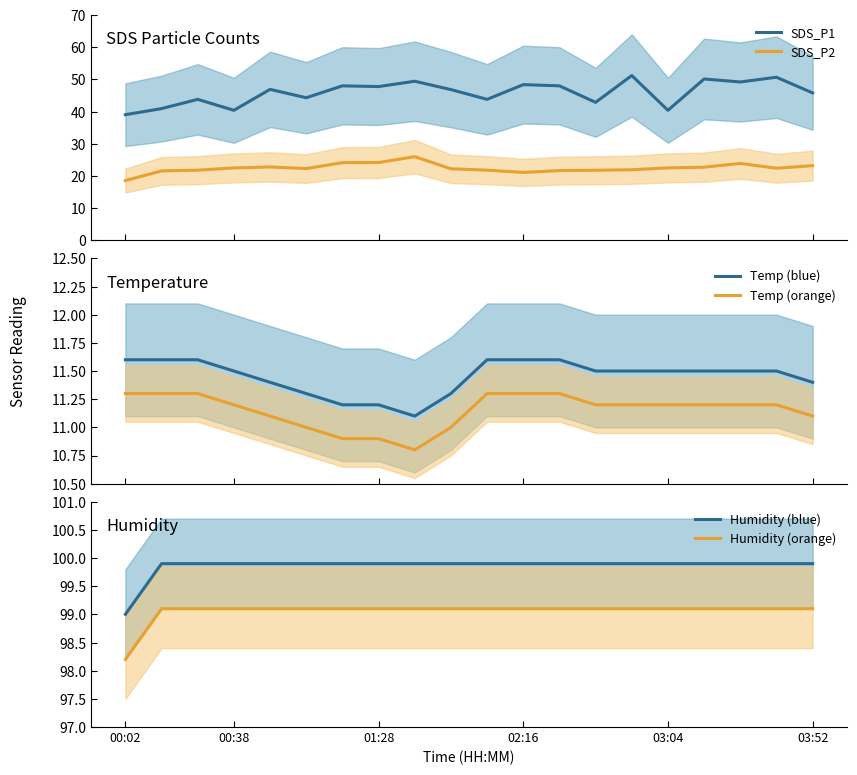

At which category does the chart reach its minimum across all series?

8